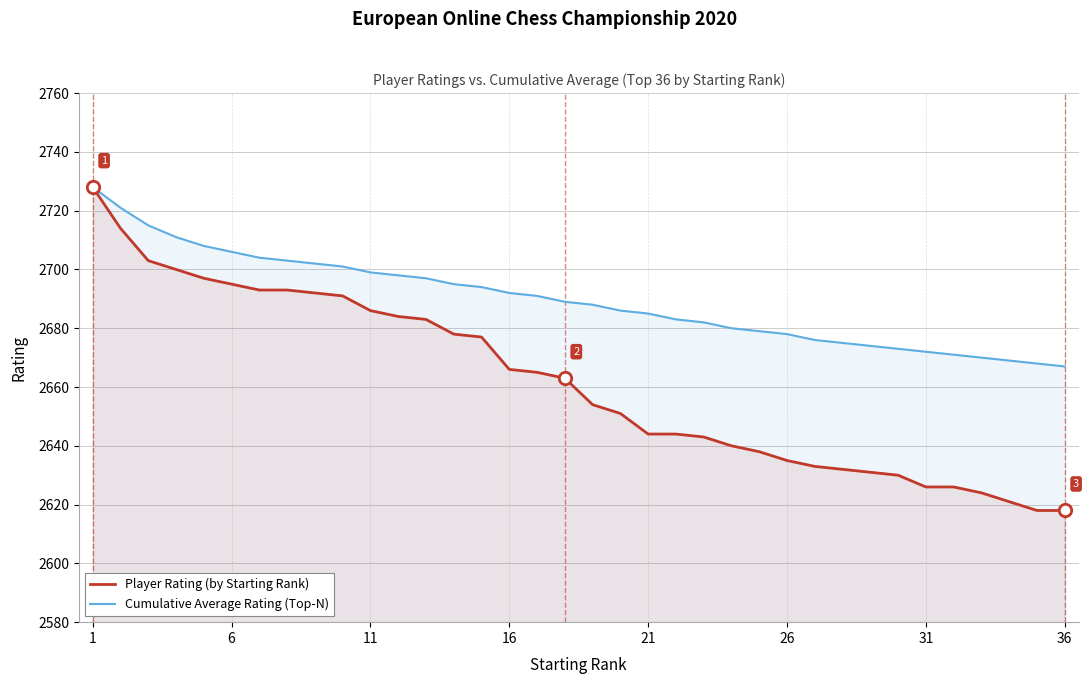

What is the total value across all series at 12?

5380